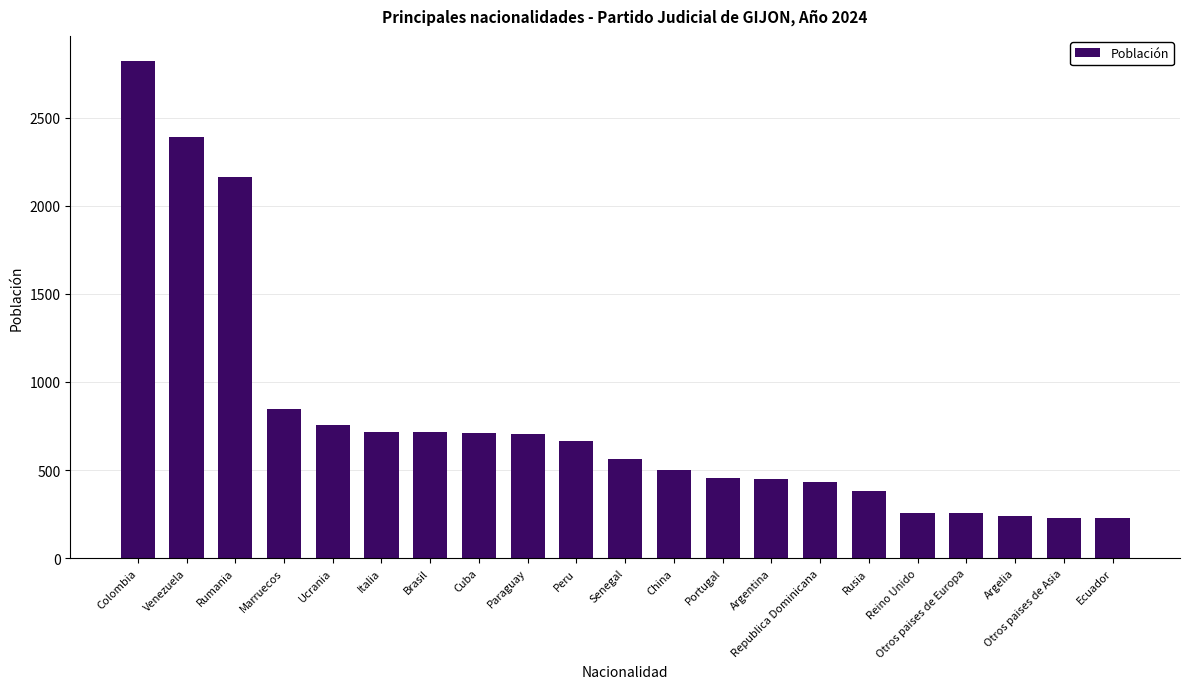

What is the label of the 12th bar from the left?

China